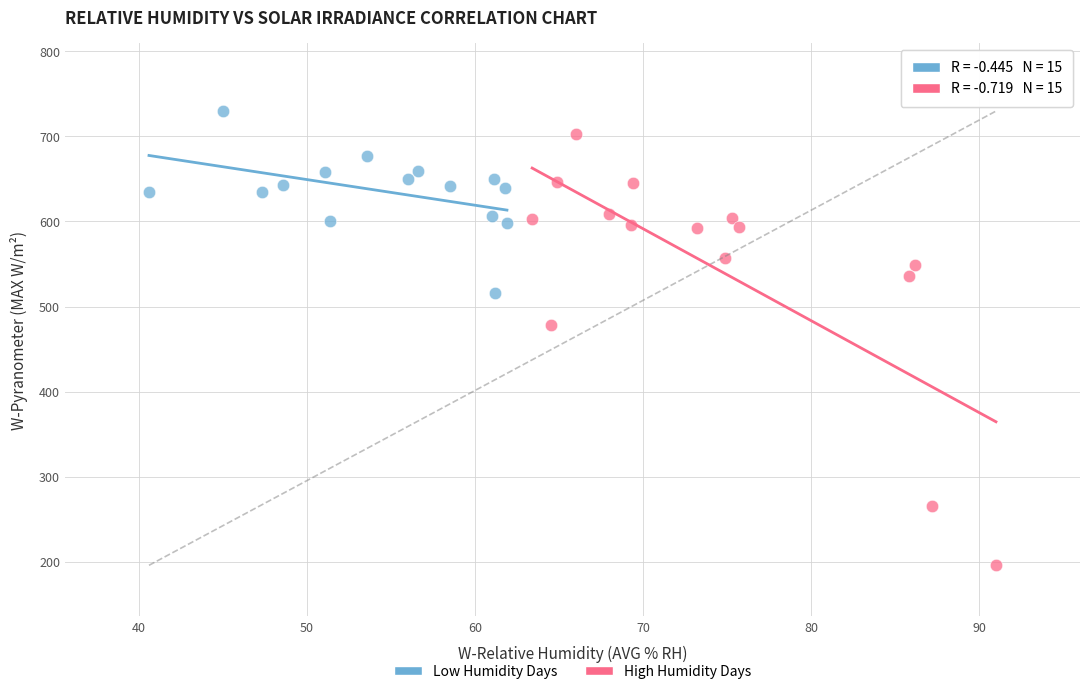

Which series has the widest spread of Y values?

High Humidity Days